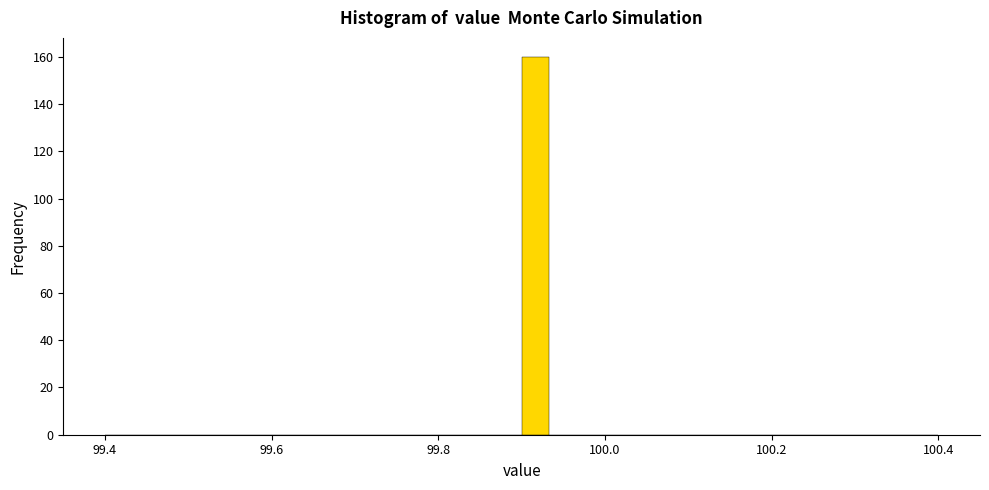

Read against the x-axis, roughly where is the centre of the tallest bar?

99.92